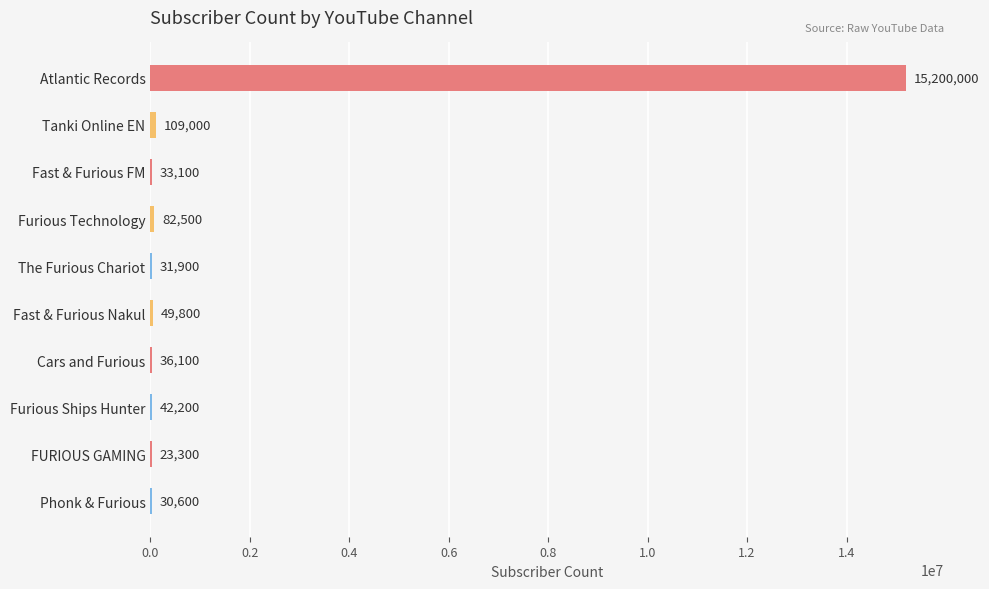

The chart shows a value of 5305773 at Atlantic Records. True or false?

False